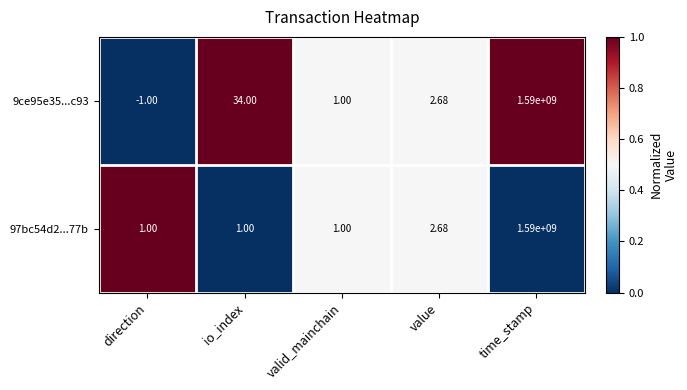

Is the value of 9ce95e35...c93 at io_index greater than the value of 97bc54d2...77b at time_stamp?

No